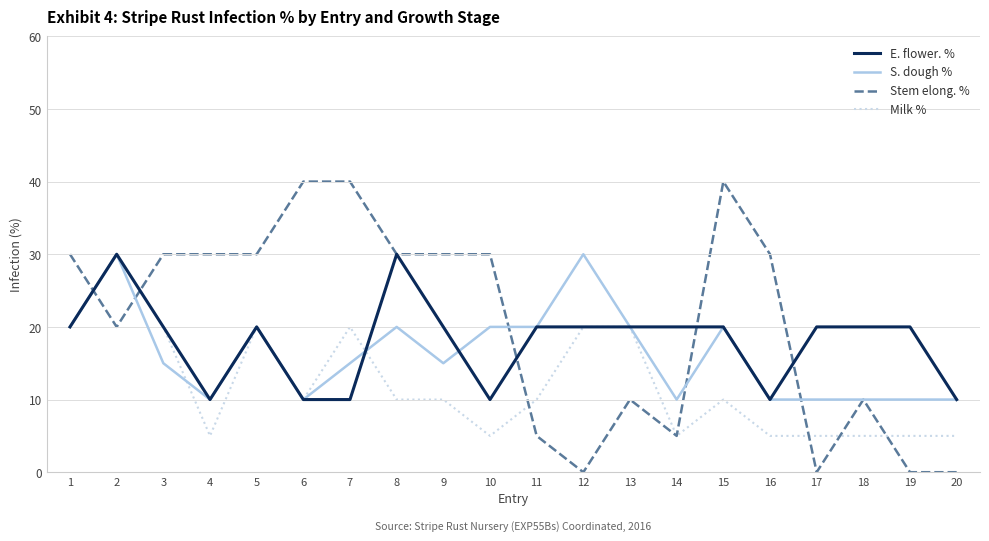

Is this an area chart (filled region under the line)?

No